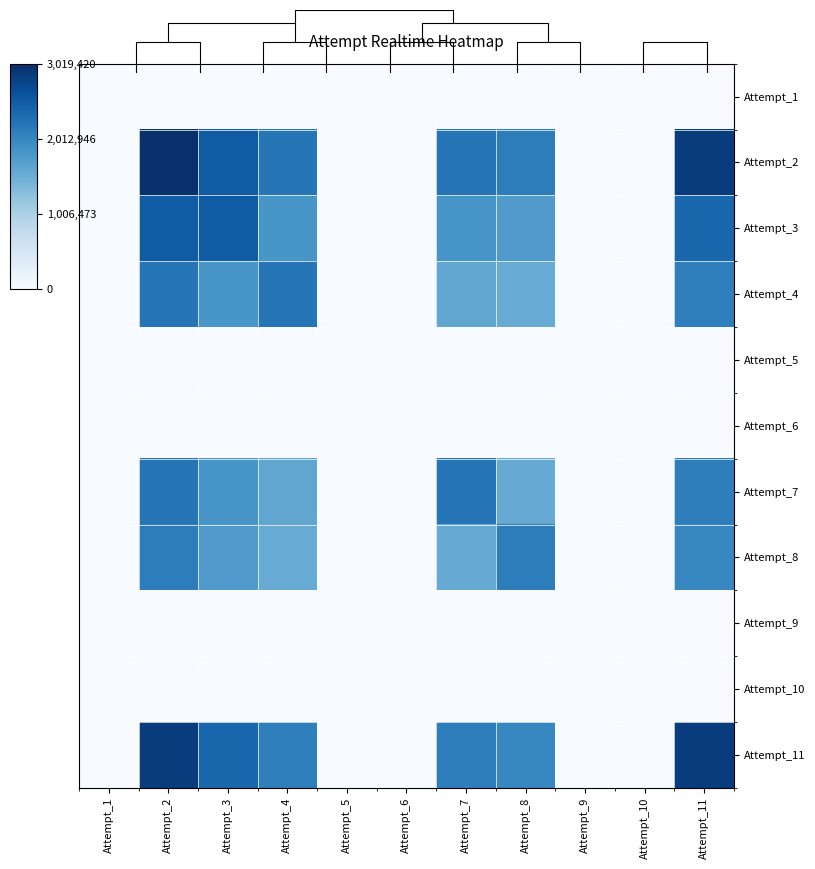

True or false: Attempt_8 has a value of 2657244.0 at Attempt_7.

False